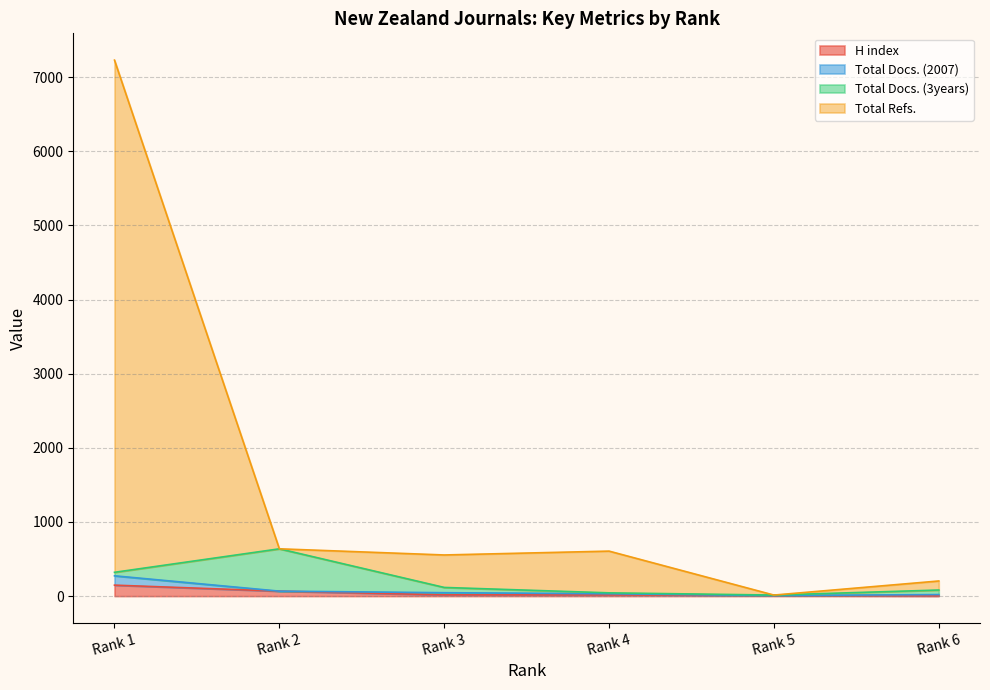

Is it true that Total Refs. equals 638 at Rank 2?

True